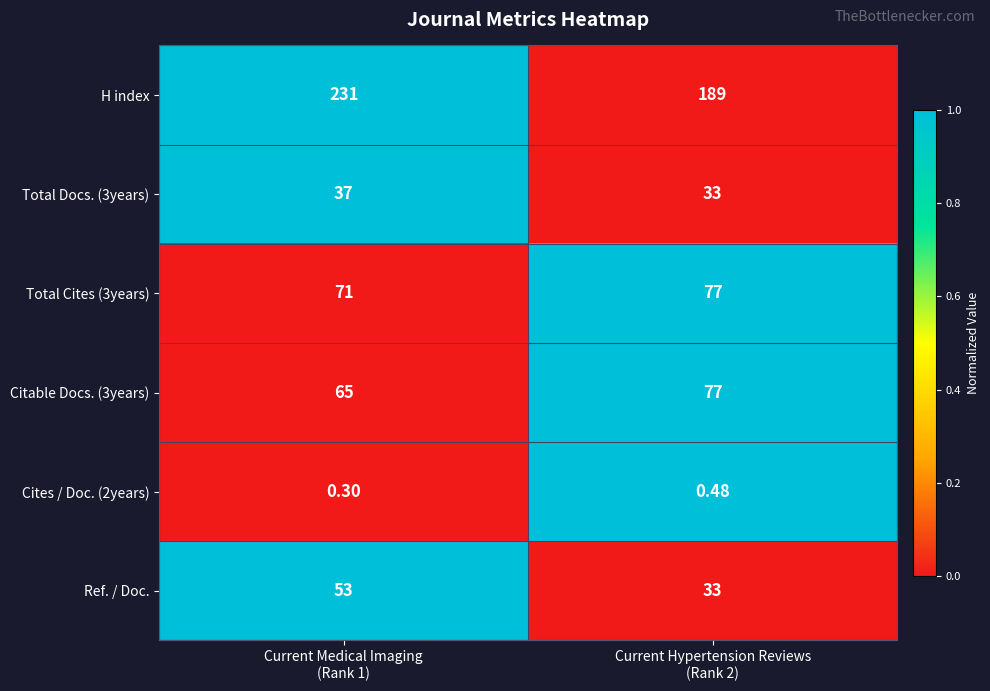

Which series has the largest total across all categories?

H index